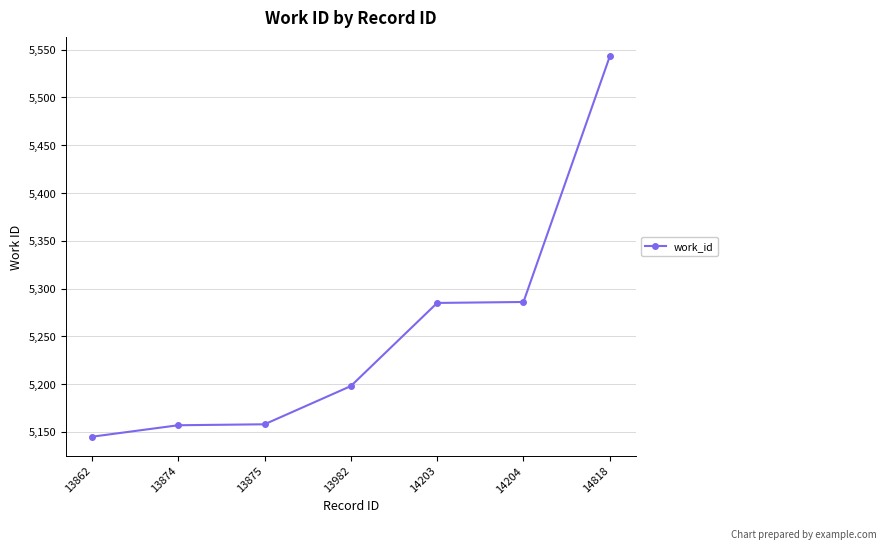

The chart shows a value of 1161 at 14818. True or false?

False